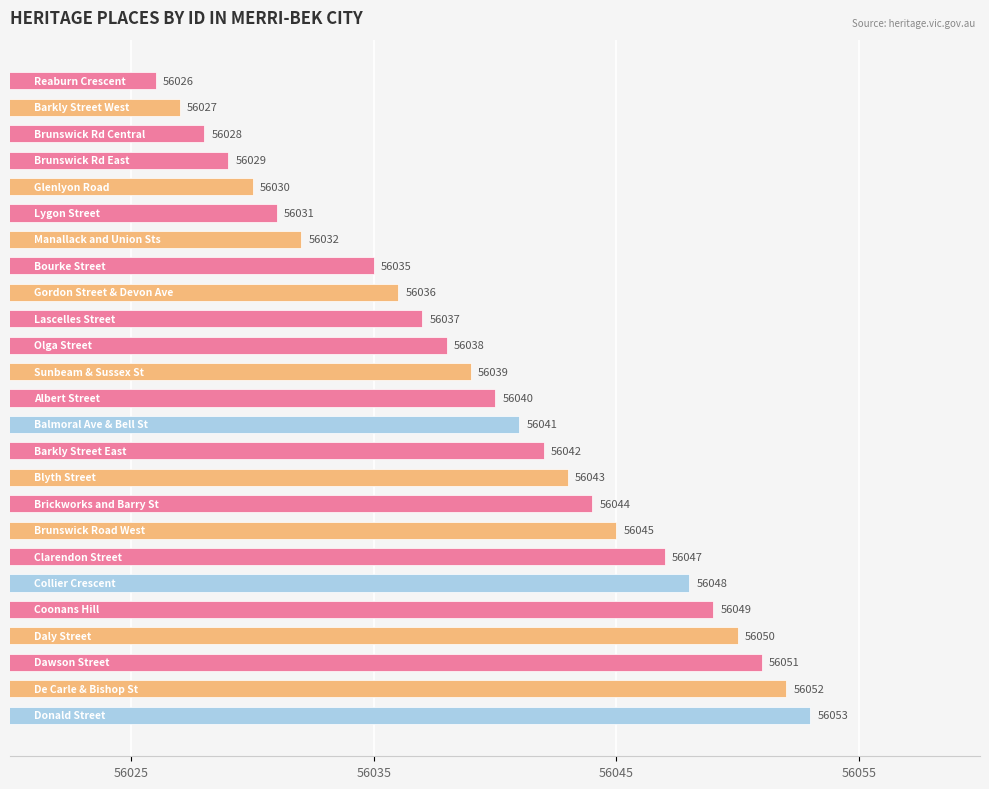

Does the chart contain stacked bars?

No